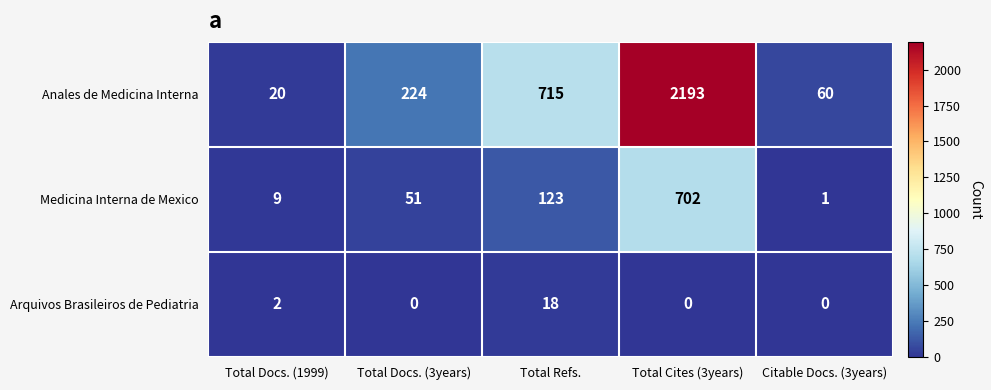

What is the difference between the maximum and second lowest values in the Anales de Medicina Interna series?

2133